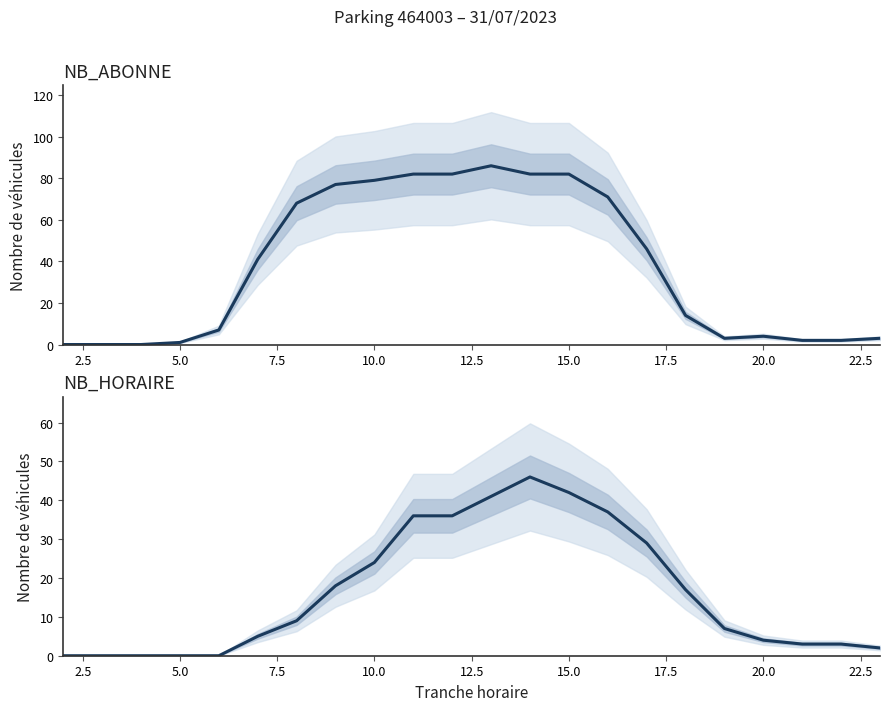

Reading right to left, list all the values displayed in this chart.

NB_ABONNE: 3	2	2	4	3	14	46	71	82	82	86	82	82	79	77	68	41	7	1	0	0	0
NB_HORAIRE: 2	3	3	4	7	17	29	37	42	46	41	36	36	24	18	9	5	0	0	0	0	0